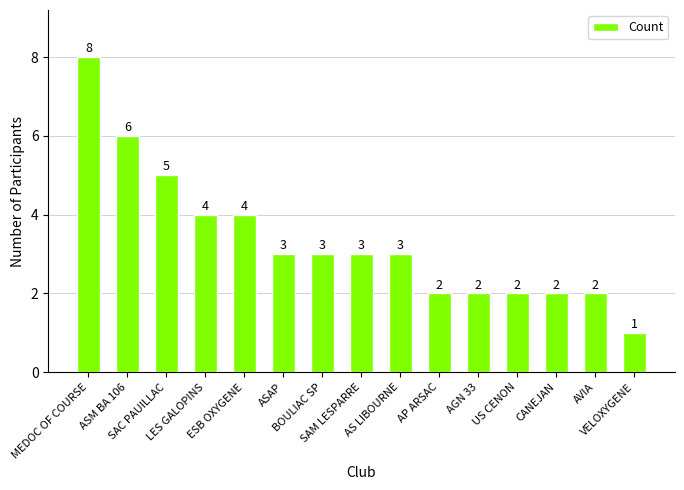

The chart shows a value of 1 at AP ARSAC. True or false?

False